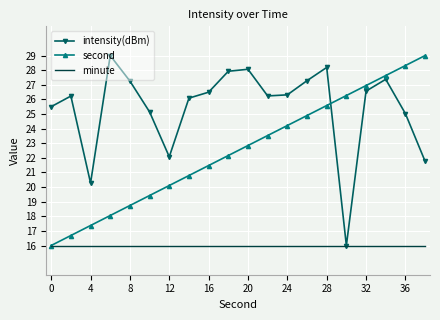

What is the highest value of the second series?

29.0